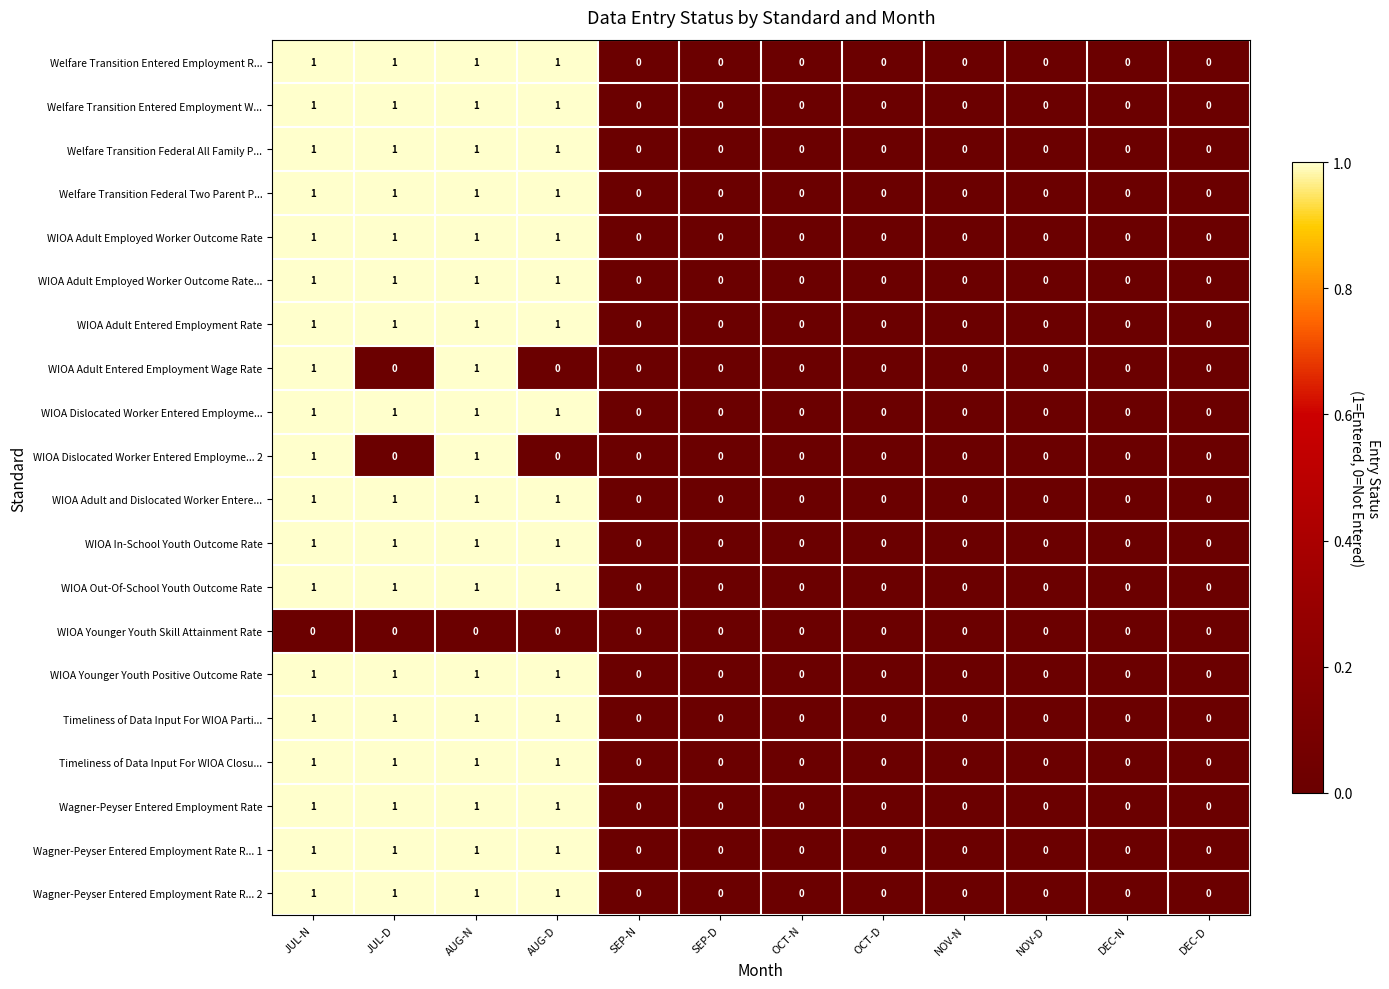

Count the WIOA Dislocated Worker Entered Employme... 2 values in the range 0 to 1.

12